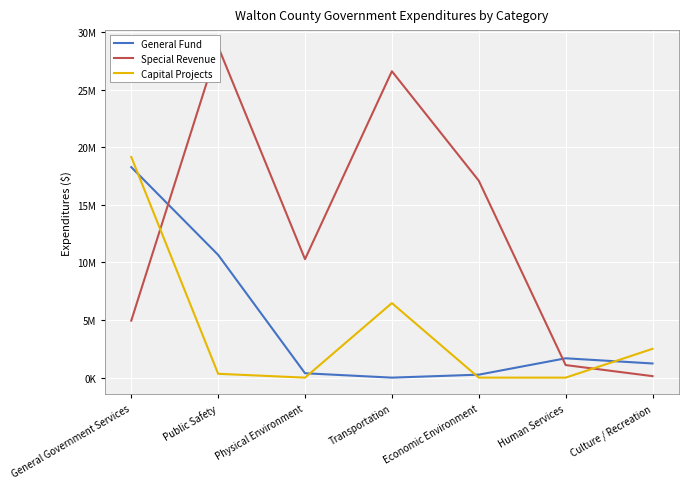

What is the label of the 2nd point from the right?

Human Services